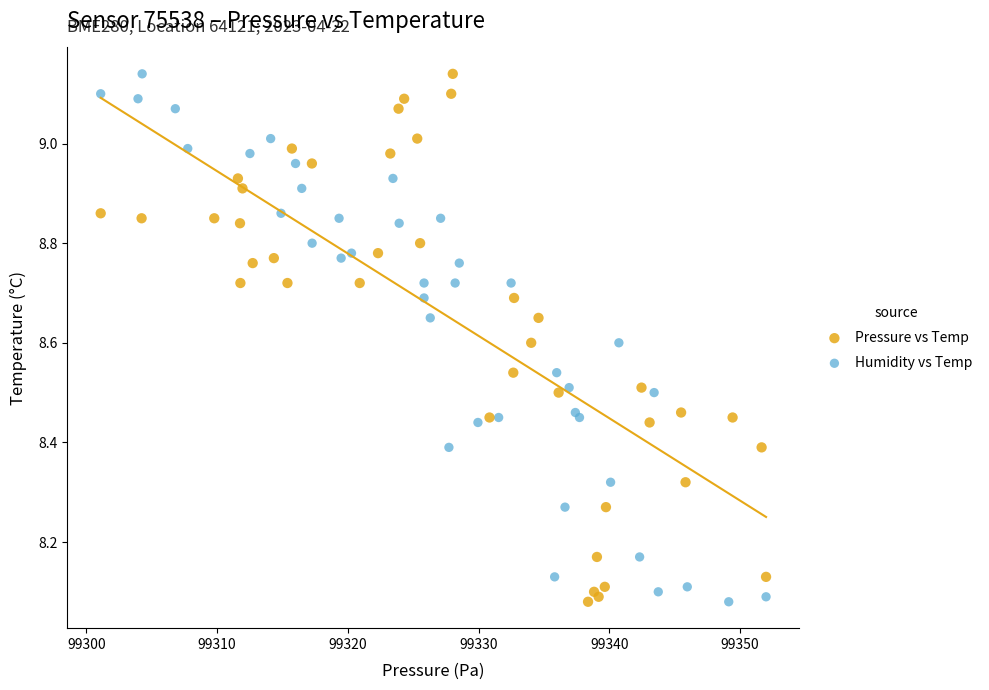

What are all the series names shown in the legend?

Pressure vs Temp, Humidity vs Temp